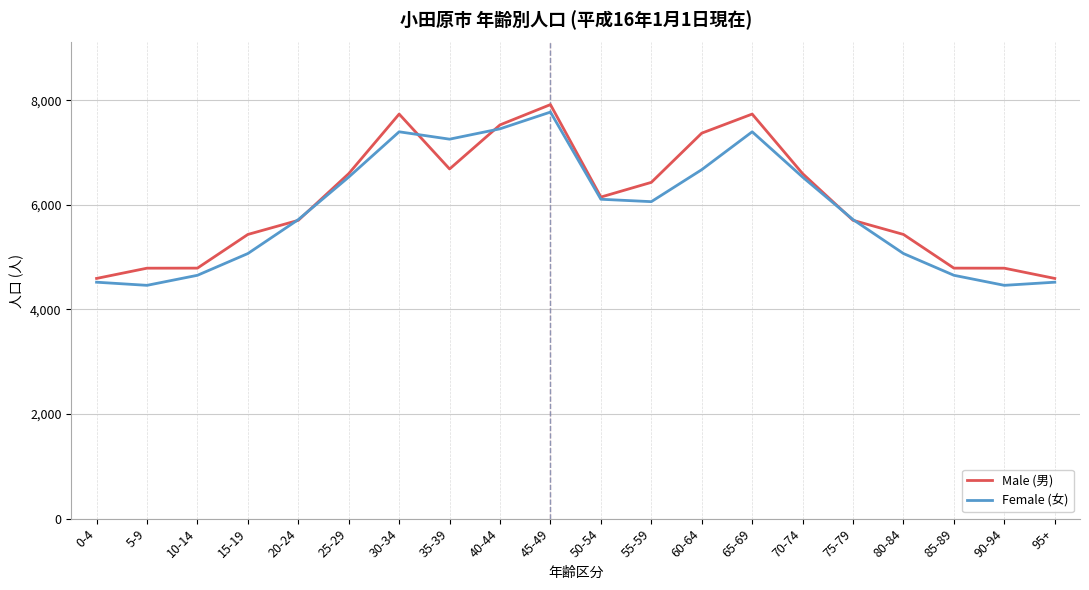

What is the total value across all series at 0-4?

9114